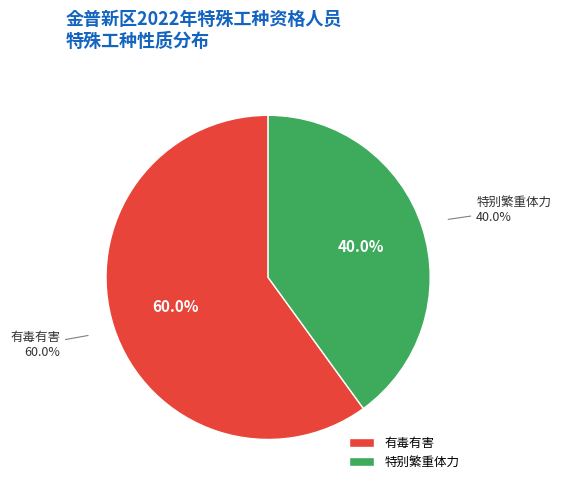

What is the ratio of the value at 特别繁重体力 to the value at 有毒有害?

0.7